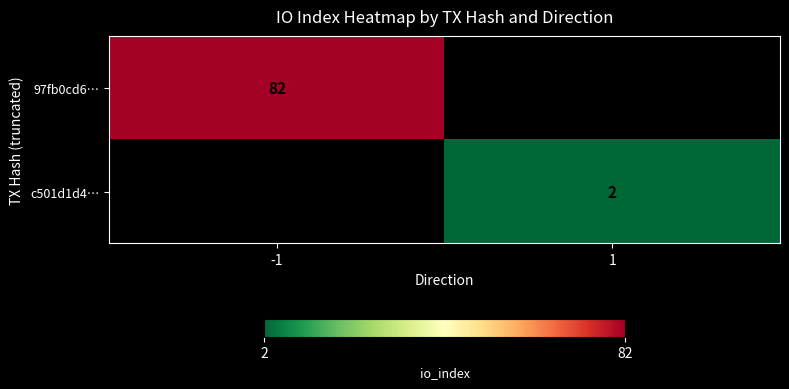

Which has a higher value, 1 or -1?

-1